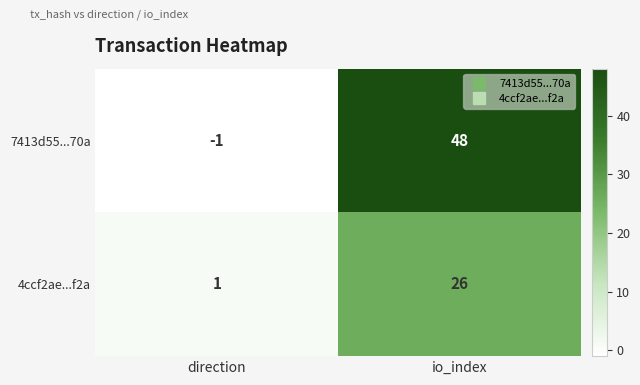

The value of 4ccf2ae...f2a at io_index is 26. True or false?

True